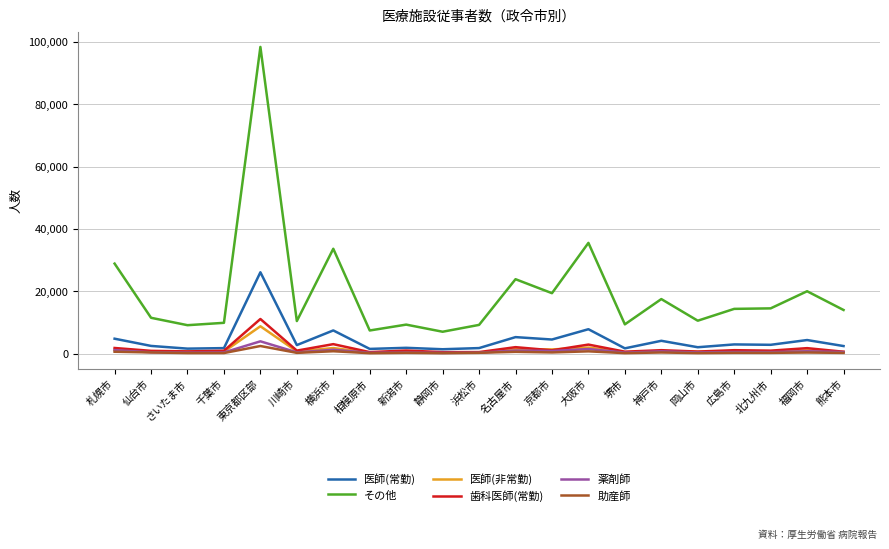

Which series has the largest total across all categories?

その他